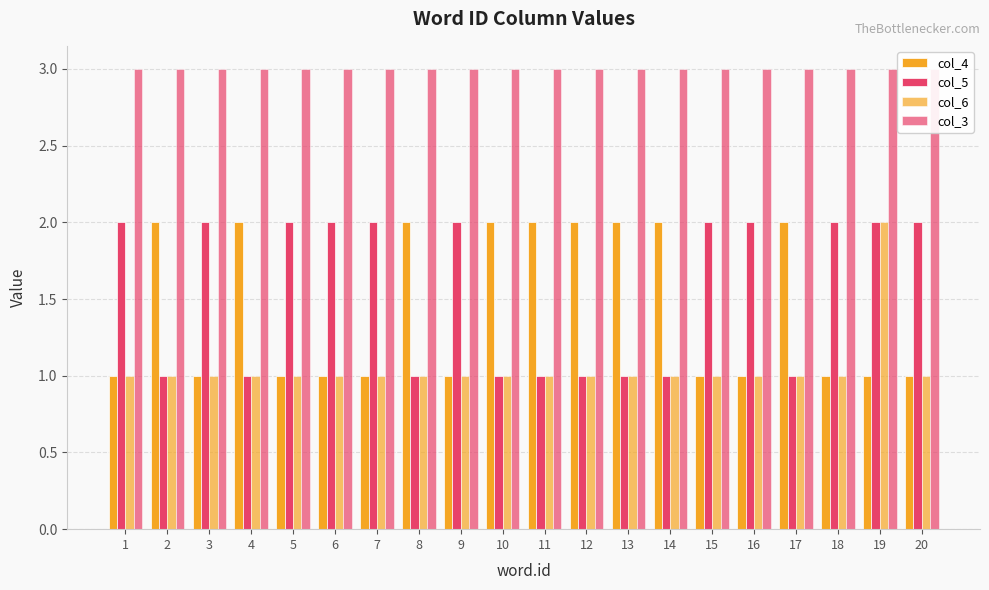

Does the chart contain stacked bars?

No